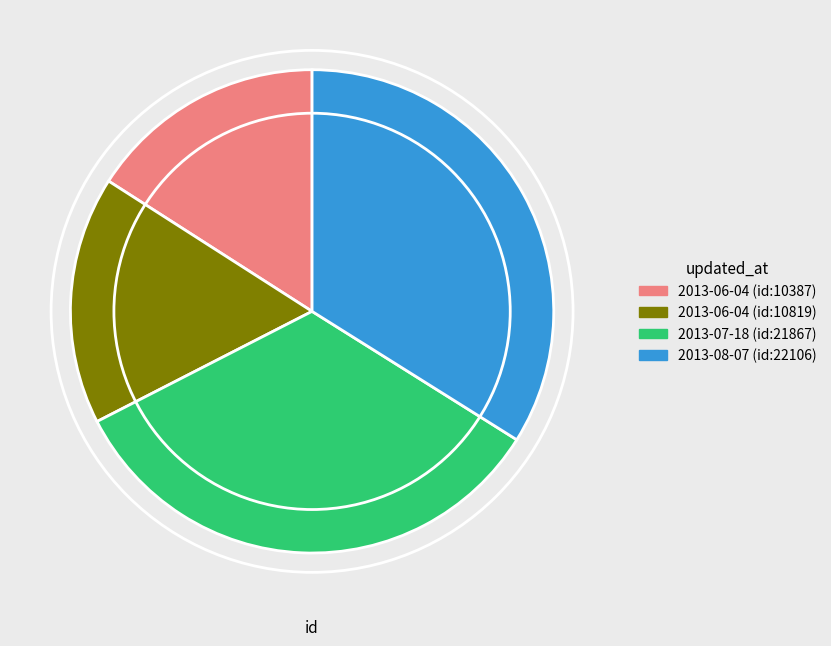

Which slice is the smallest?

2013-06-04 (id:10387)